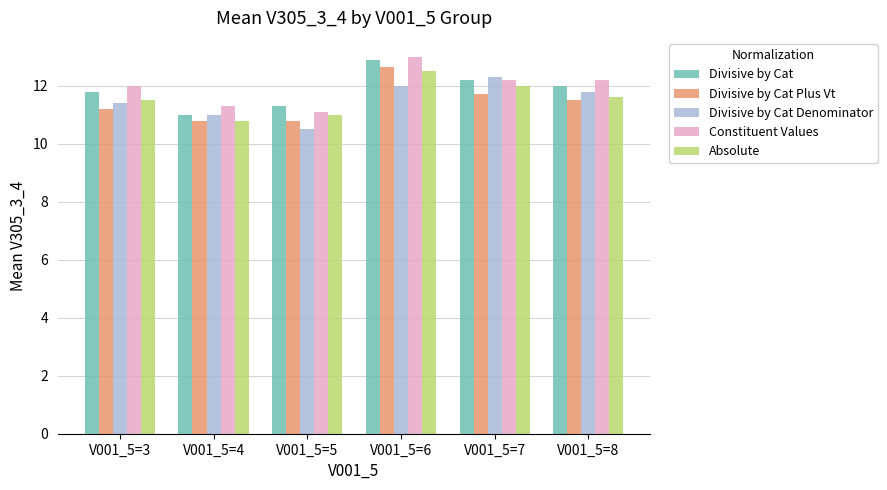

List the labels in order of Divisive by Cat Denominator value, smallest first.

V001_5=5, V001_5=4, V001_5=3, V001_5=8, V001_5=6, V001_5=7